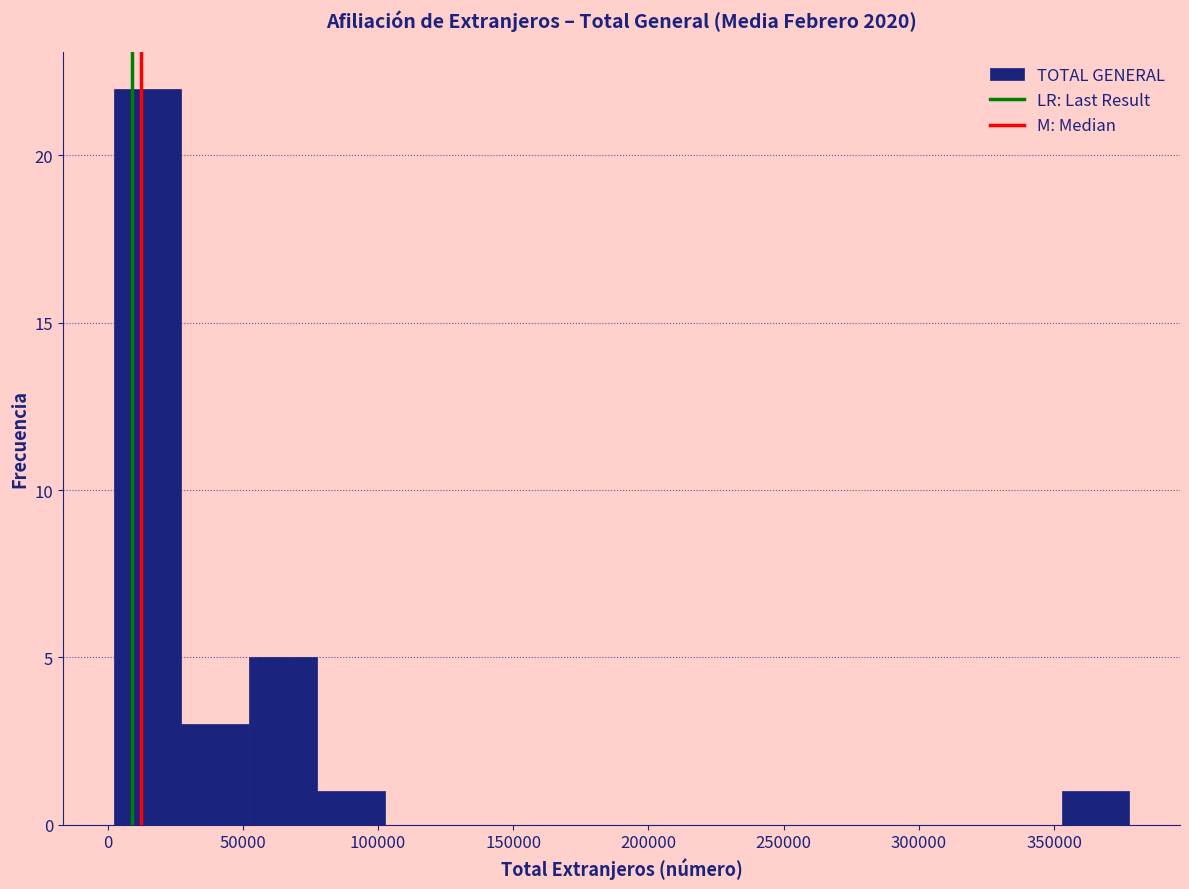

What is the height of the bar covering 25000 to 50000 on the x-axis? Neither the bar edges nor the heights are printed on the chart, so give them approximately, as read against the axes.

3